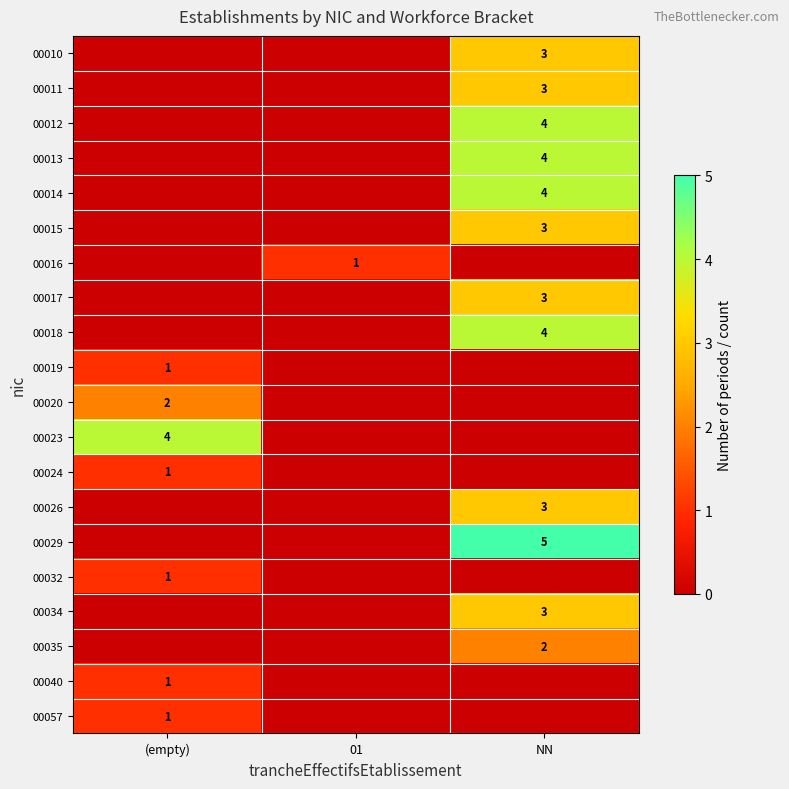

Is it true that 00020 equals 2 at (empty)?

True